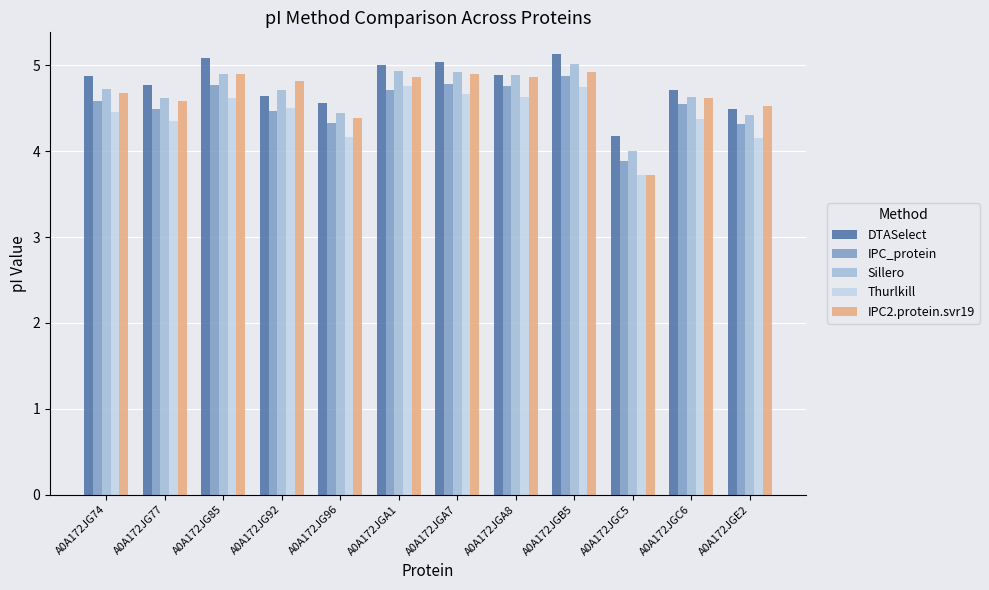

How many values in the Sillero series are below 4?

1